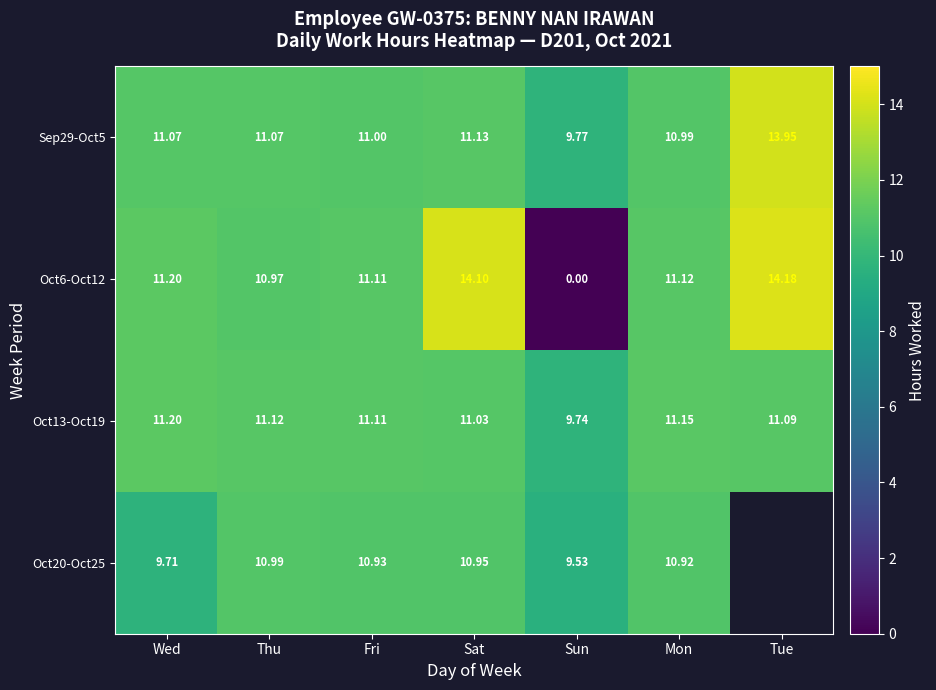

What is the total value across all series at Thu?

44.1